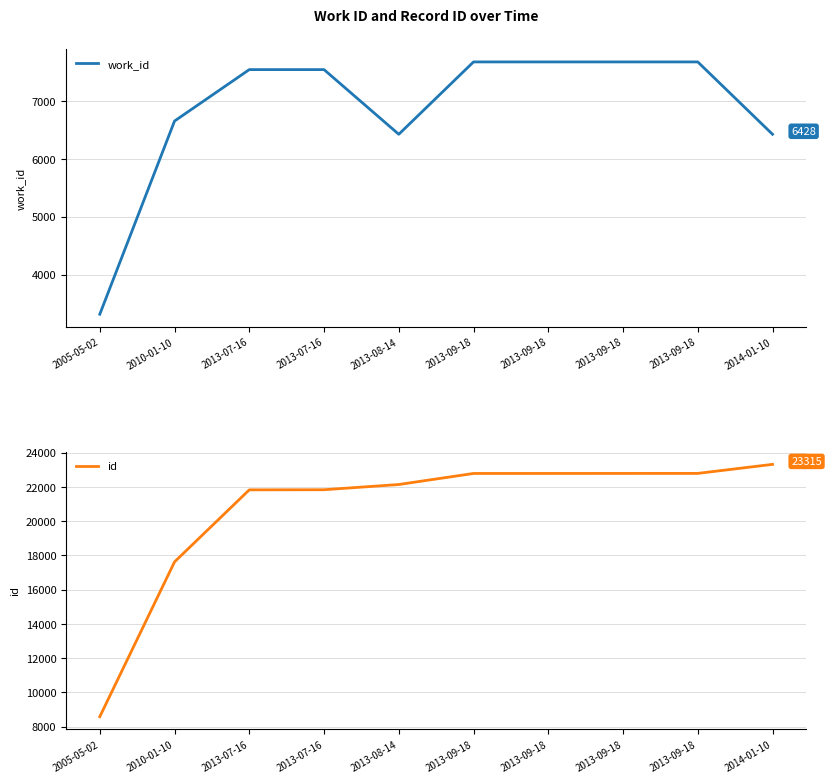

Which category has the lowest value in the id series?

2005-05-02